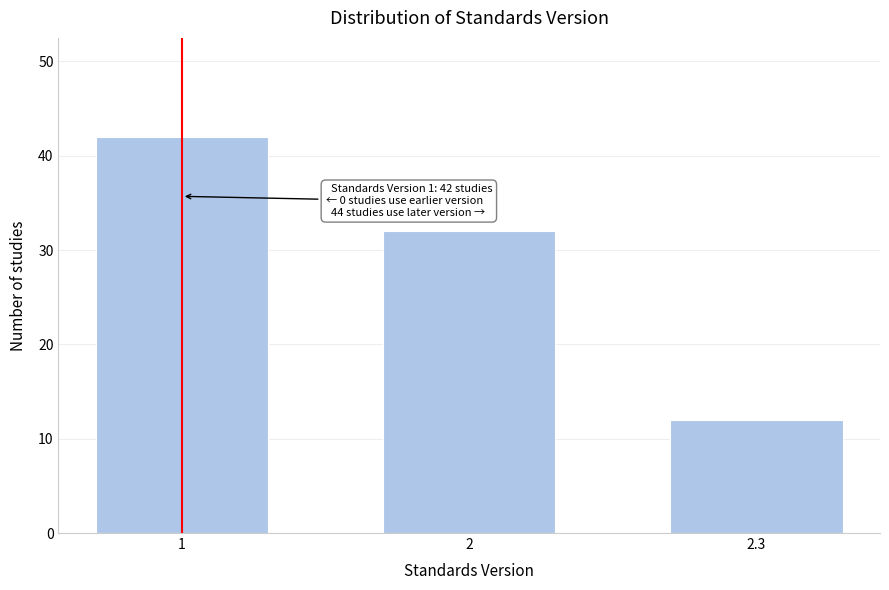

Reading right to left, what are all the values shown in this chart?

12	32	42